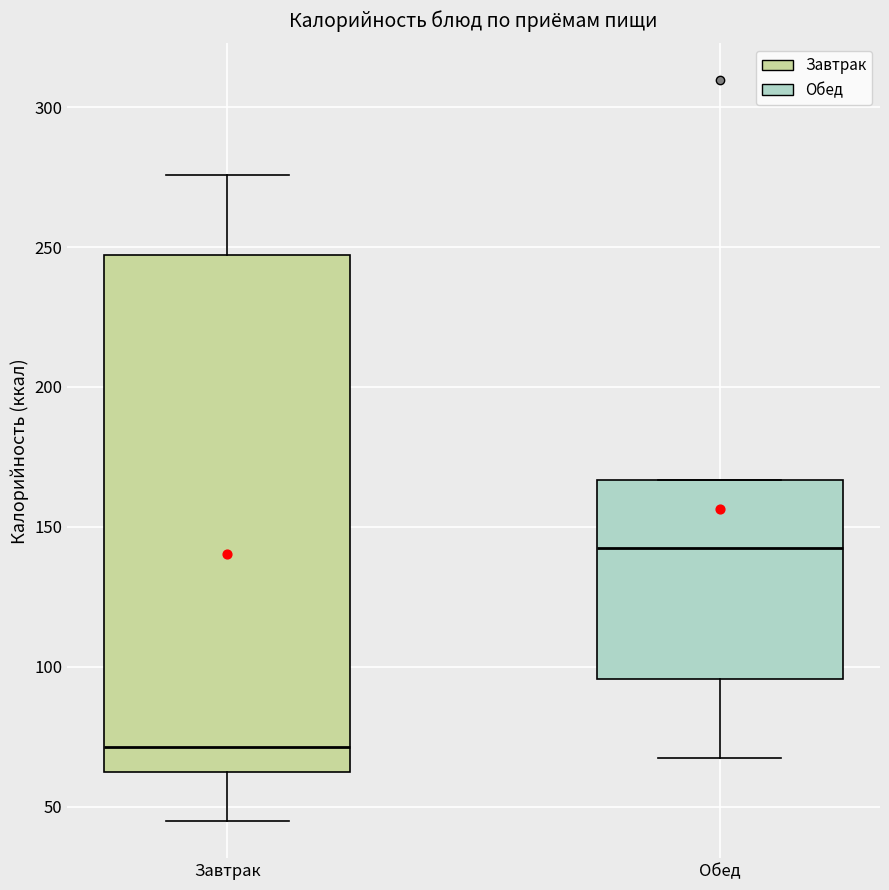

Reading left to right, read every box against the y-axis: the position of its median line, the range the box covers, and the ends of its whiskers. The values are not printed on the chart, so give them approximately, as read against the axis.

Завтрак: median 70, box 65 to 245, whiskers 45 to 275
Обед: median 140, box 95 to 165, whiskers 65 to 165